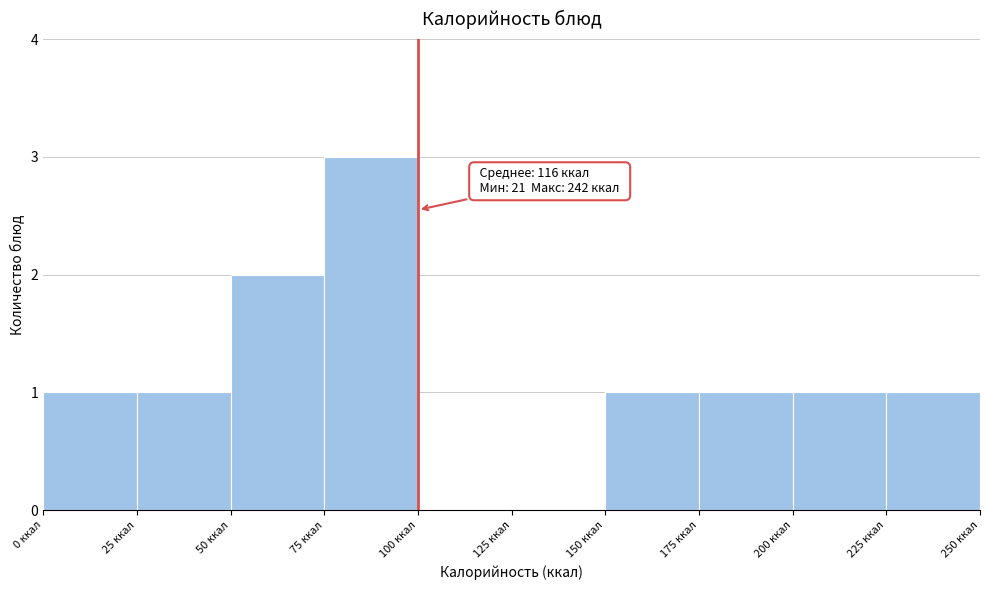

Over which range of the x-axis is the bar tallest?

75 to 100